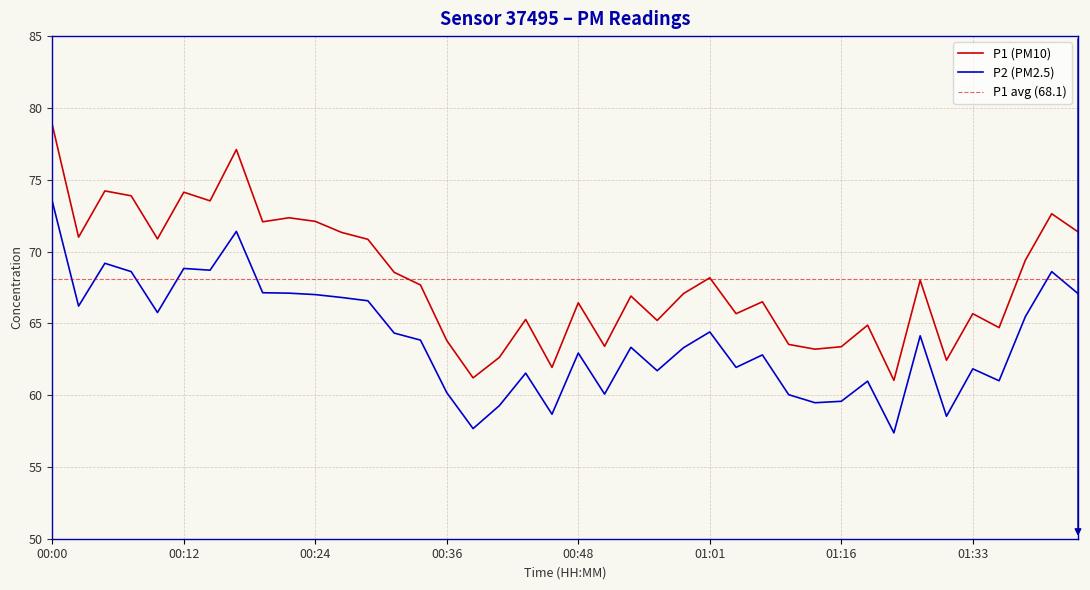

Does the chart have visible grid lines?

Yes